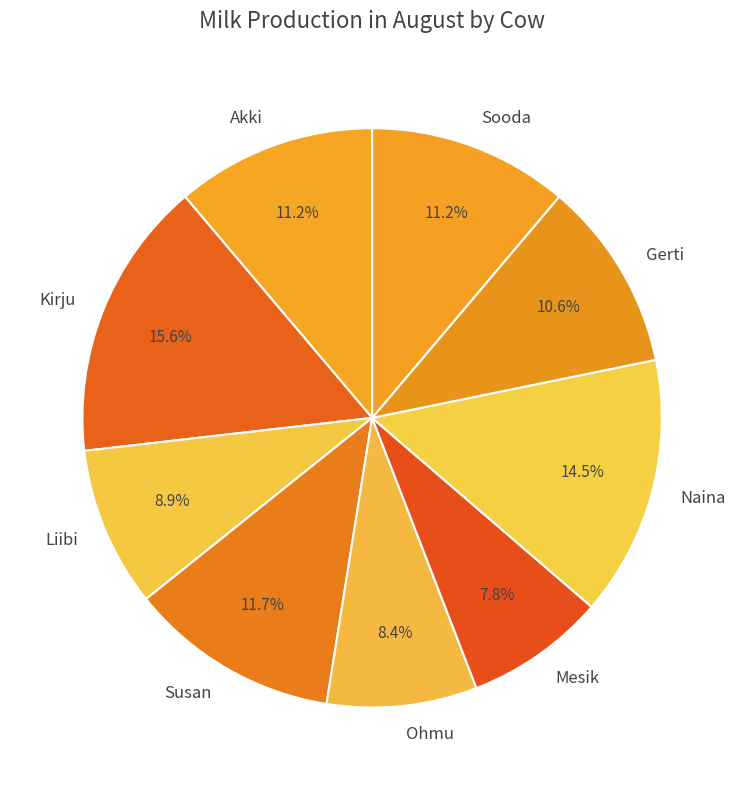

To the nearest percent, what is the difference between the largest and smallest slice percentages?

8%